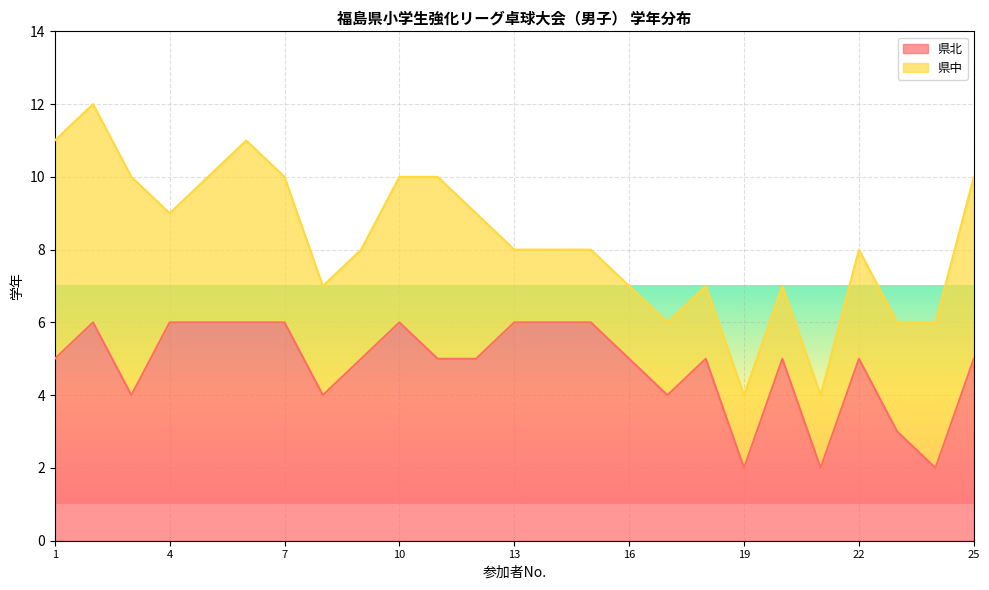

At which category does the chart reach its minimum across all series?

19